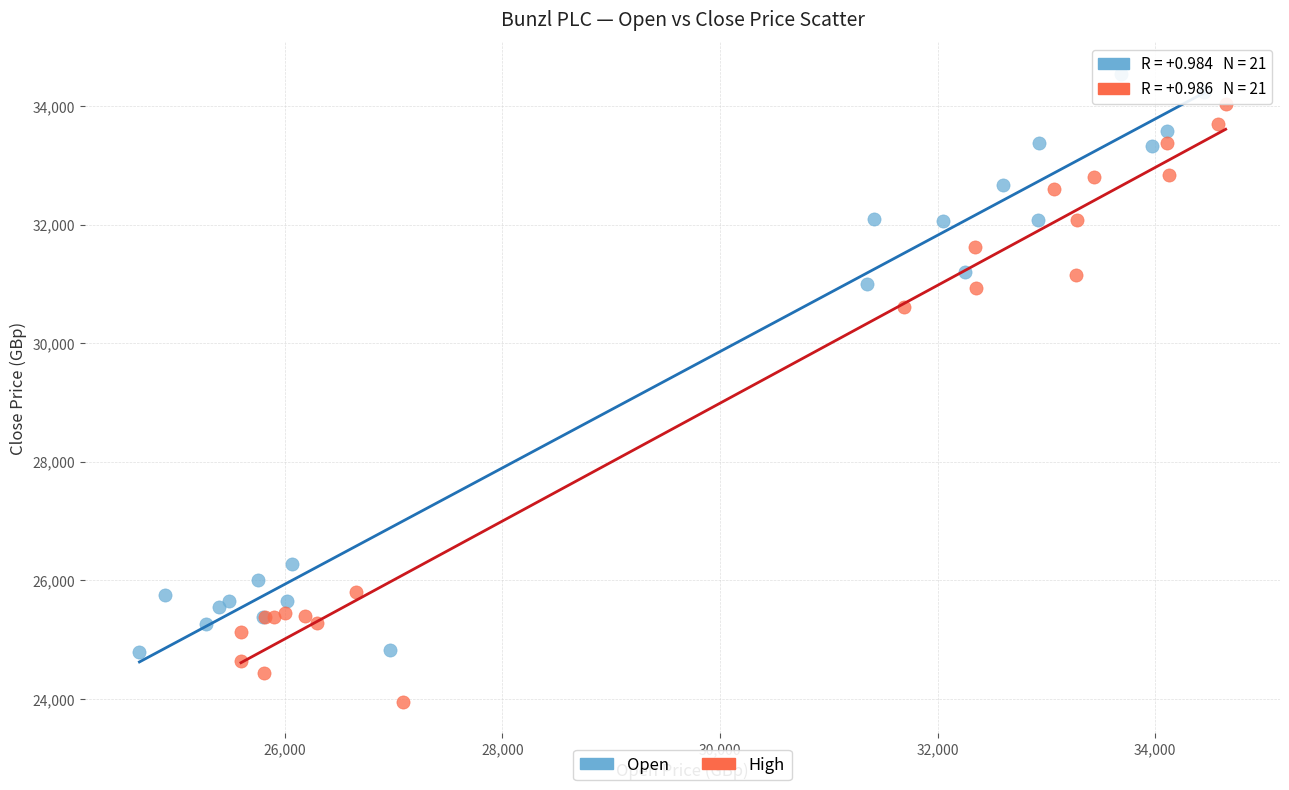

Which series contains the highest Y value?

Open